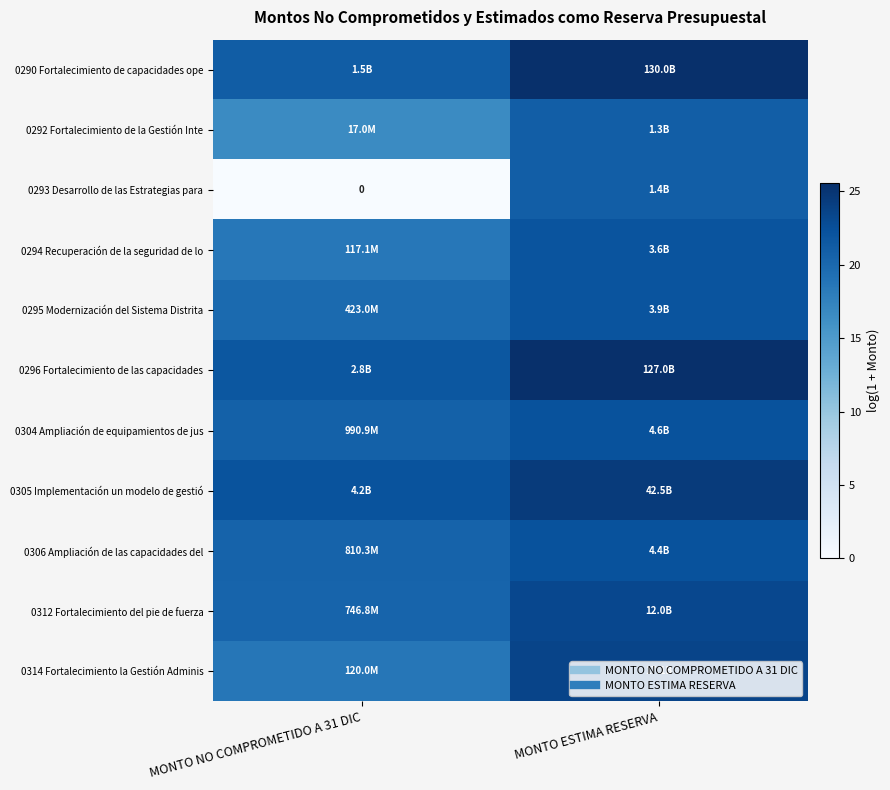

What is the sum of the 0290 Fortalecimiento de capacidades ope values at MONTO ESTIMA RESERVA and MONTO NO COMPROMETIDO A 31 DIC?

46.7